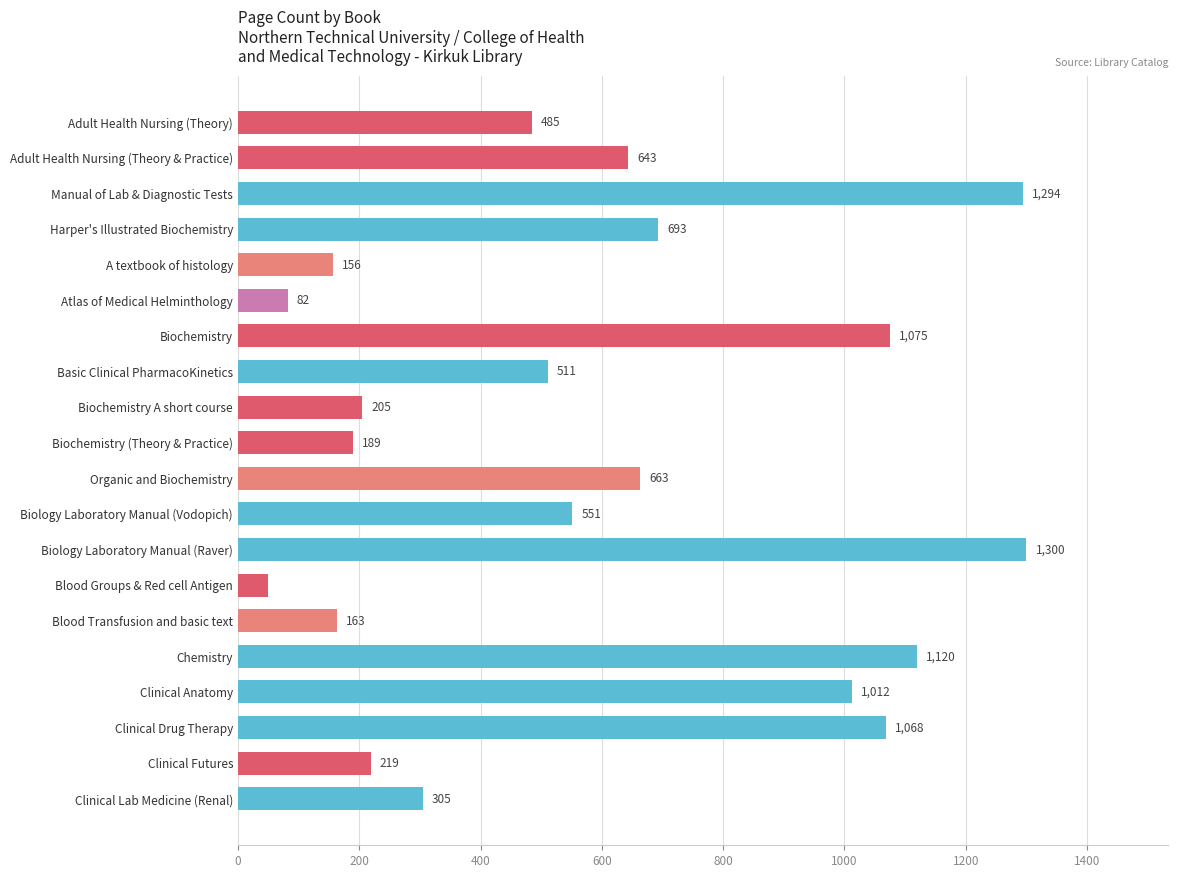

Between Basic Clinical PharmacoKinetics and Blood Groups & Red cell Antigen, which is larger?

Basic Clinical PharmacoKinetics